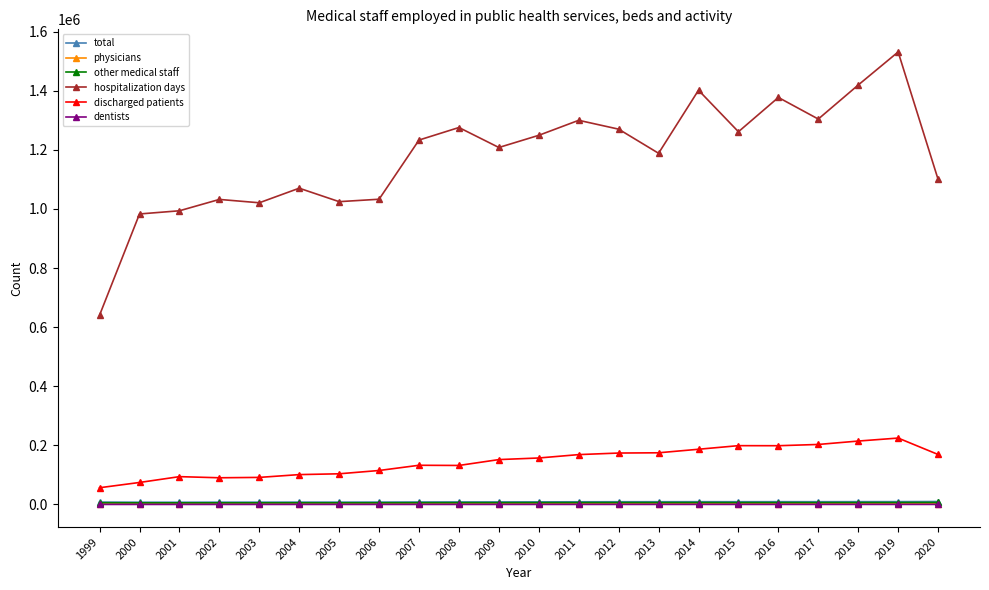

The hospitalization days series shows 993591 at 2001. True or false?

True